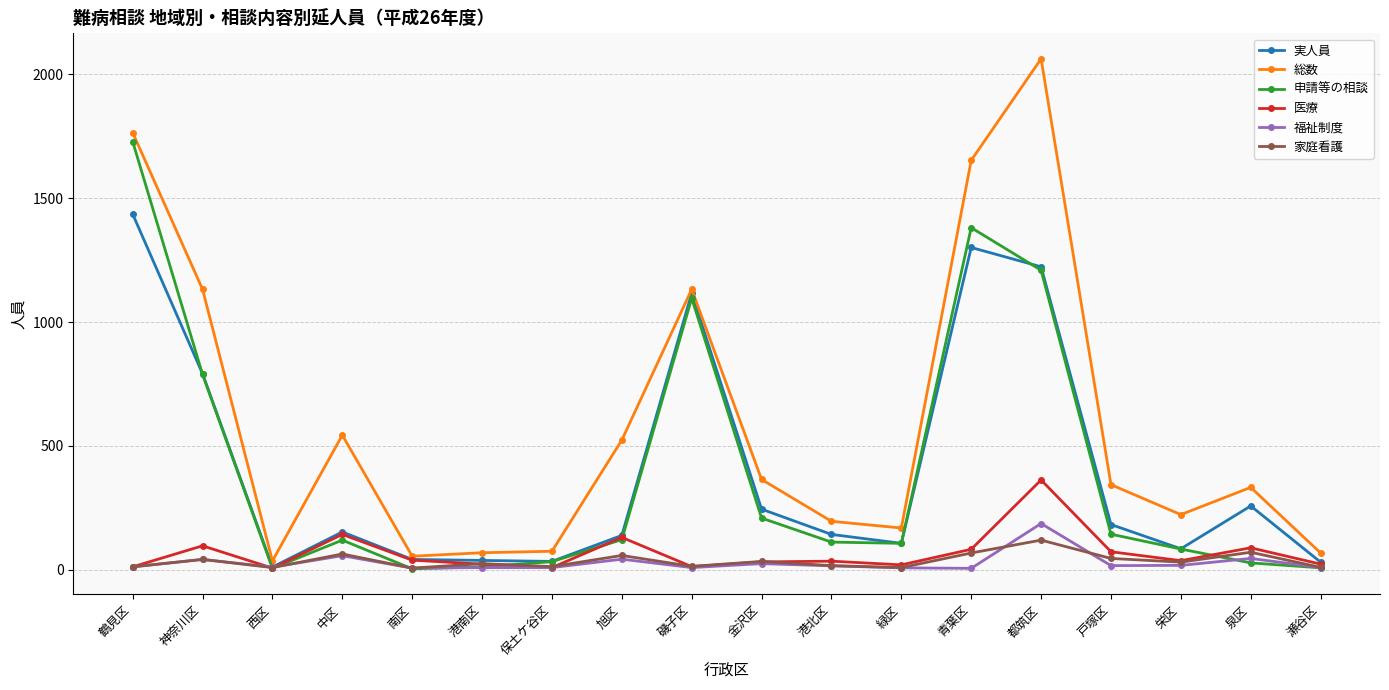

Which series has the largest total across all categories?

総数